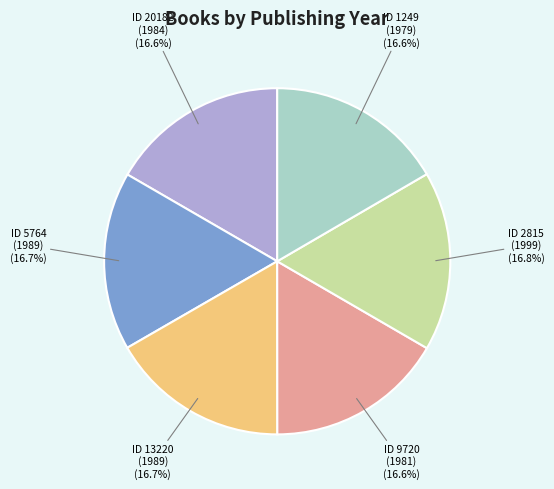

Does any single category account for the majority?

No